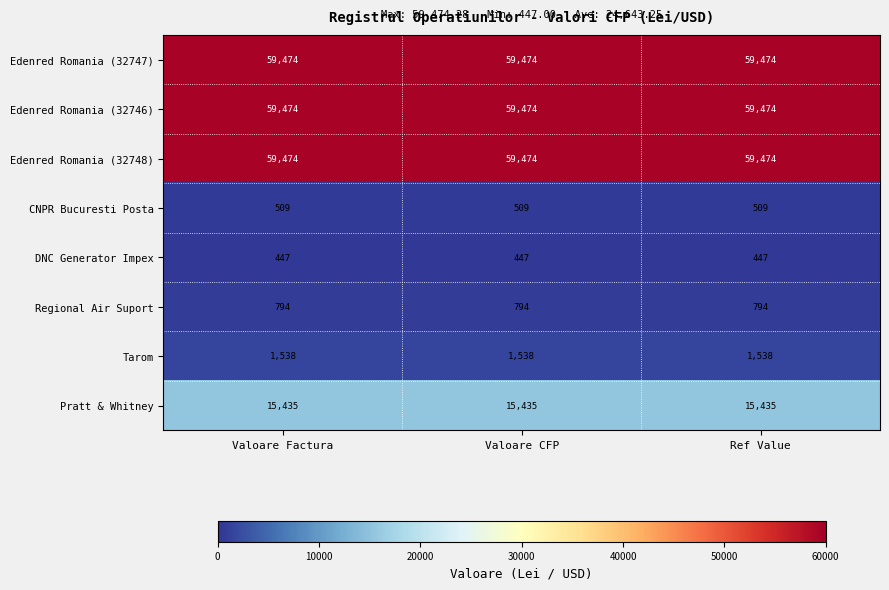

What is the approximate value of CNPR Bucuresti Posta at Ref Value?

509